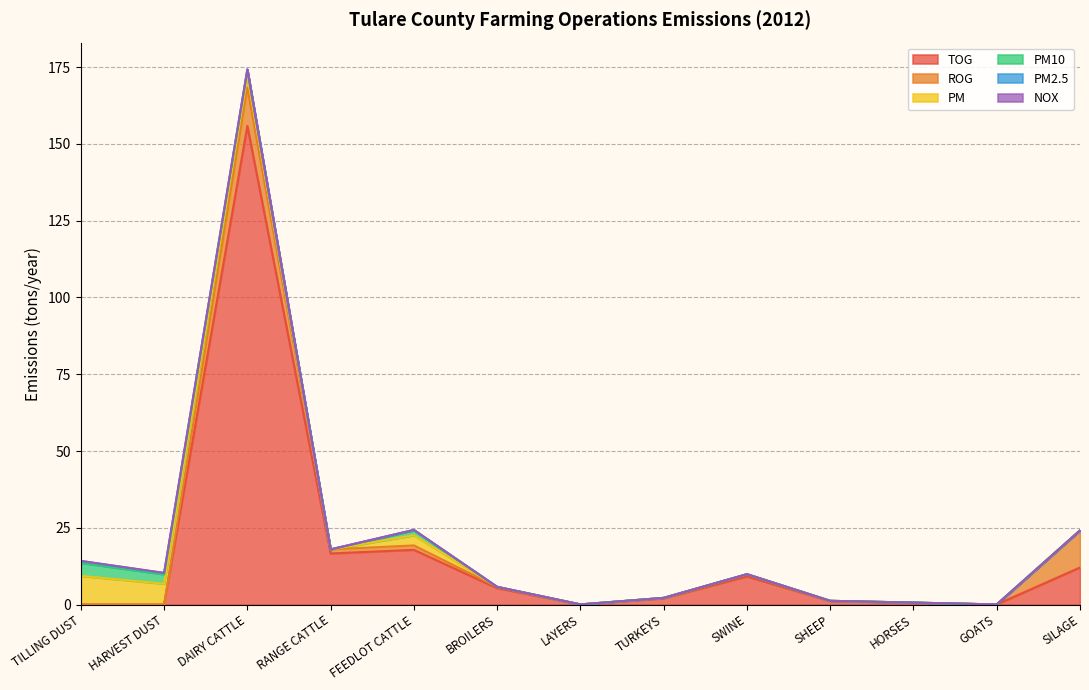

Reading right to left, what are all the values shown in this chart?

TOG: SILAGE=12.1	GOATS=0.0	HORSES=0.6	SHEEP=1.1	SWINE=9.2	TURKEYS=2.0	LAYERS=0.1	BROILERS=5.3	FEEDLOT CATTLE=17.8	RANGE CATTLE=16.6	DAIRY CATTLE=155.9	HARVEST DUST=0.0	TILLING DUST=0.0
ROG: SILAGE=12.1	GOATS=0.0	HORSES=0.1	SHEEP=0.1	SWINE=0.7	TURKEYS=0.2	LAYERS=0.0	BROILERS=0.4	FEEDLOT CATTLE=1.4	RANGE CATTLE=1.3	DAIRY CATTLE=12.5	HARVEST DUST=0.0	TILLING DUST=0.0
PM: SILAGE=0.0	GOATS=0.0	HORSES=0.0	SHEEP=0.0	SWINE=0.0	TURKEYS=0.0	LAYERS=0.0	BROILERS=0.0	FEEDLOT CATTLE=3.3	RANGE CATTLE=0.0	DAIRY CATTLE=3.9	HARVEST DUST=6.8	TILLING DUST=9.3
PM10: SILAGE=0.0	GOATS=0.0	HORSES=0.0	SHEEP=0.0	SWINE=0.0	TURKEYS=0.0	LAYERS=0.0	BROILERS=0.0	FEEDLOT CATTLE=1.6	RANGE CATTLE=0.0	DAIRY CATTLE=1.9	HARVEST DUST=3.1	TILLING DUST=4.2
PM2.5: SILAGE=0.0	GOATS=0.0	HORSES=0.0	SHEEP=0.0	SWINE=0.0	TURKEYS=0.0	LAYERS=0.0	BROILERS=0.0	FEEDLOT CATTLE=0.2	RANGE CATTLE=0.0	DAIRY CATTLE=0.2	HARVEST DUST=0.5	TILLING DUST=0.6
NOX: SILAGE=0.0	GOATS=0.0	HORSES=0.0	SHEEP=0.0	SWINE=0.0	TURKEYS=0.0	LAYERS=0.0	BROILERS=0.0	FEEDLOT CATTLE=0.0	RANGE CATTLE=0.0	DAIRY CATTLE=0.0	HARVEST DUST=0.0	TILLING DUST=0.0